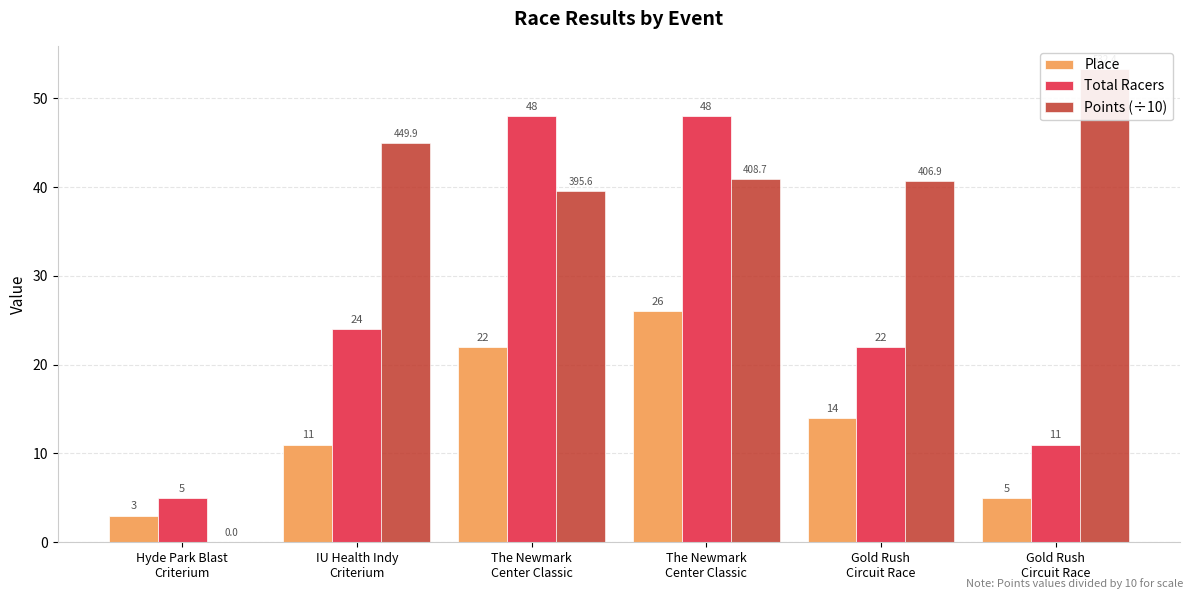

What is the sum of the Points (÷10) values at Hyde Park Blast
Criterium and The Newmark
Center Classic?

39.6